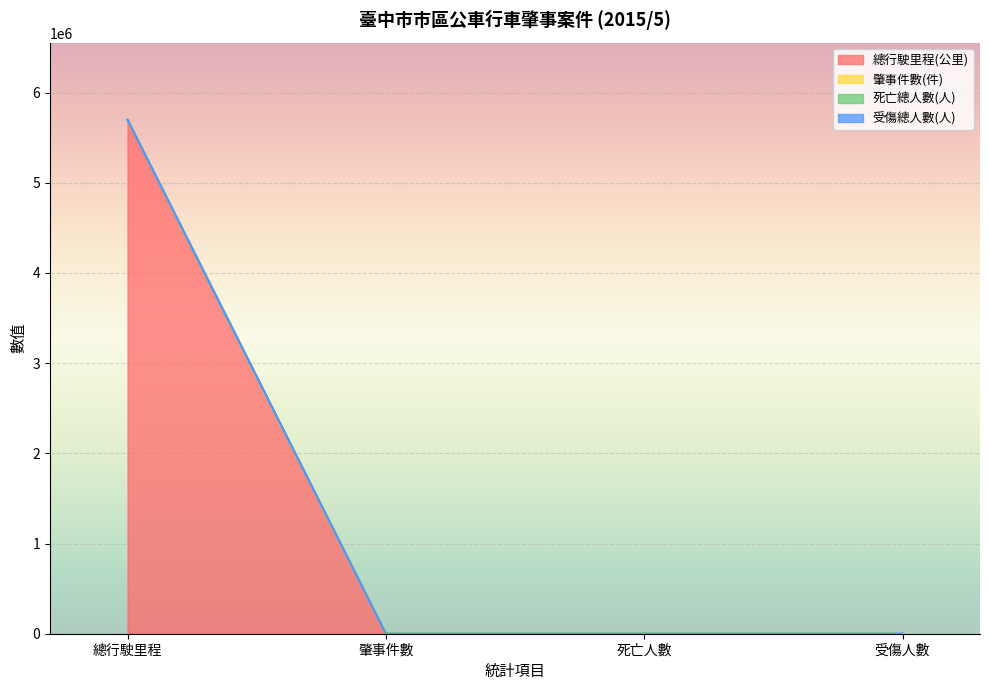

True or false: 肇事件數(件) has more than 2 points higher than both neighbors.

False